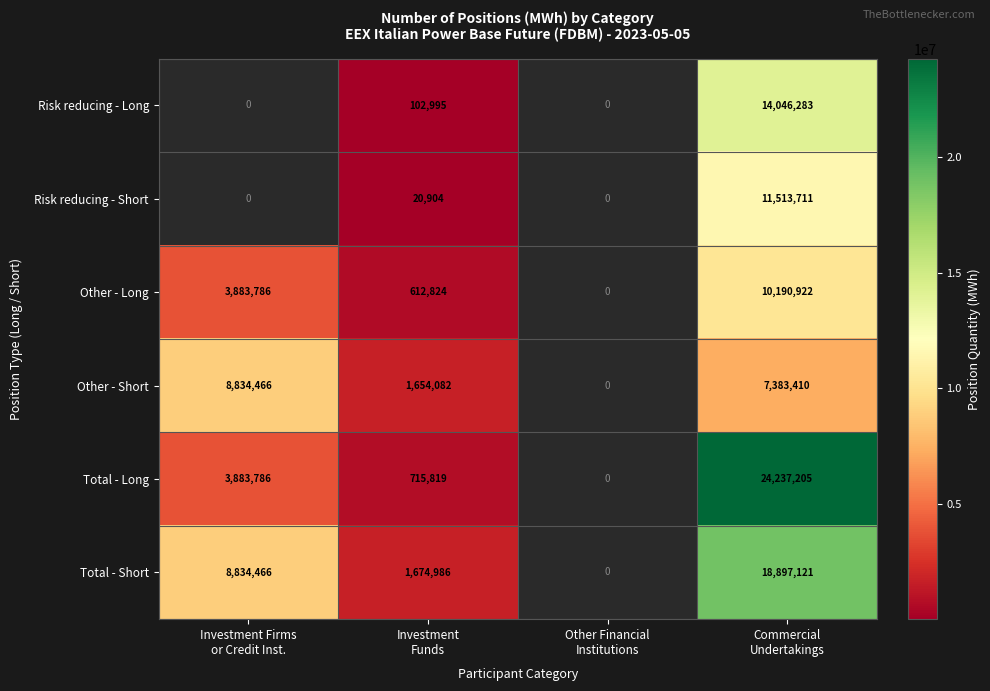

How many distinct data groups are displayed?

6